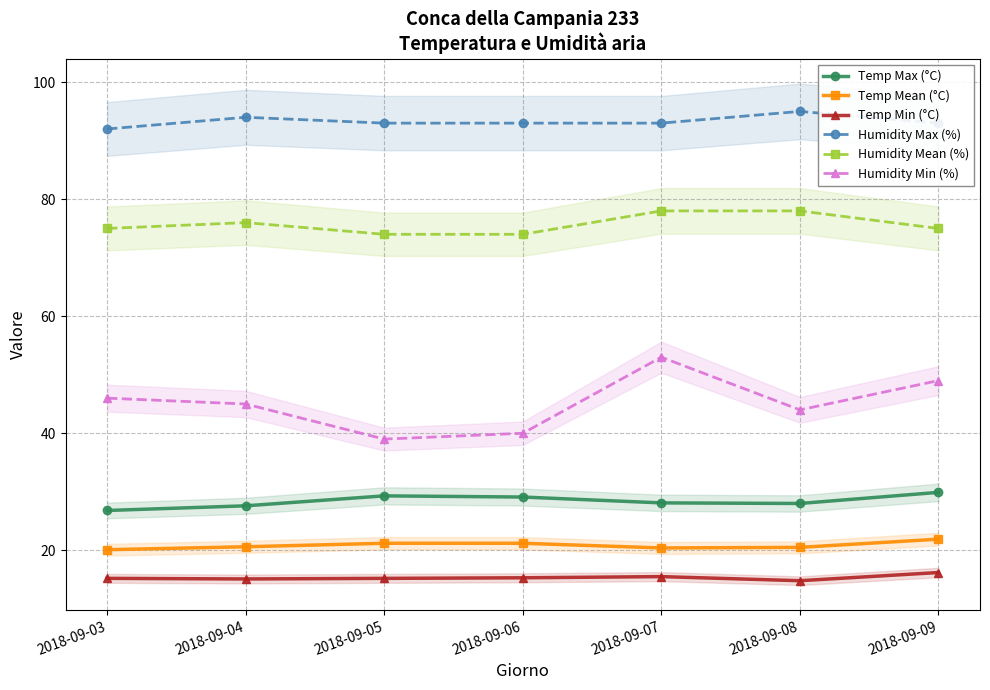

Reading right to left, what are all the values shown in this chart?

Temp Max (°C): 29.9	28.0	28.1	29.1	29.3	27.6	26.8
Temp Mean (°C): 21.9	20.5	20.4	21.2	21.2	20.6	20.1
Temp Min (°C): 16.2	14.8	15.5	15.3	15.2	15.1	15.2
Humidity Max (%): 93.0	95.0	93.0	93.0	93.0	94.0	92.0
Humidity Mean (%): 75.0	78.0	78.0	74.0	74.0	76.0	75.0
Humidity Min (%): 49.0	44.0	53.0	40.0	39.0	45.0	46.0